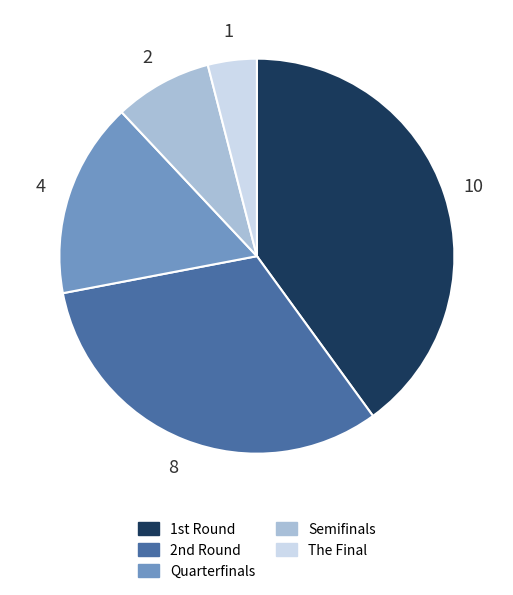

Count the number of slices in the pie.

5